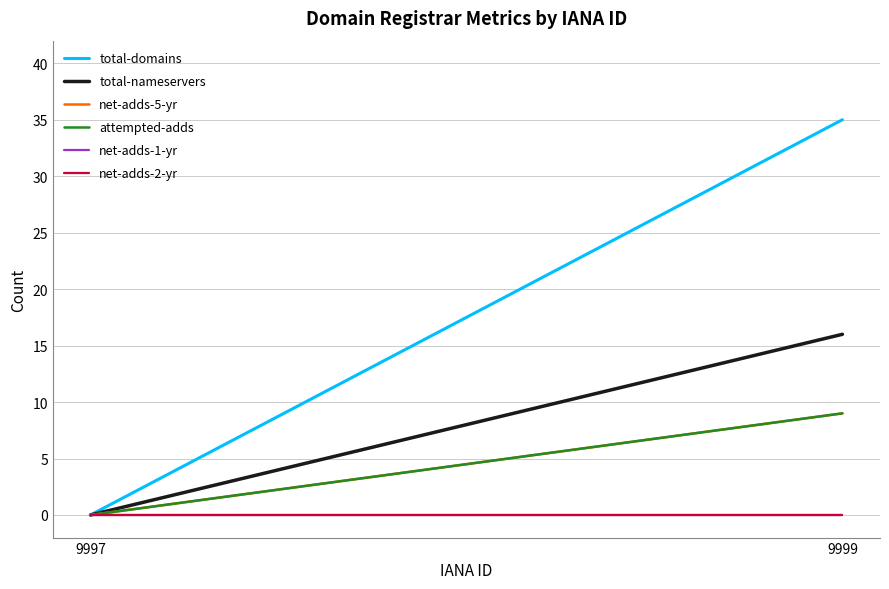

Which series has the largest range (max minus min)?

total-domains